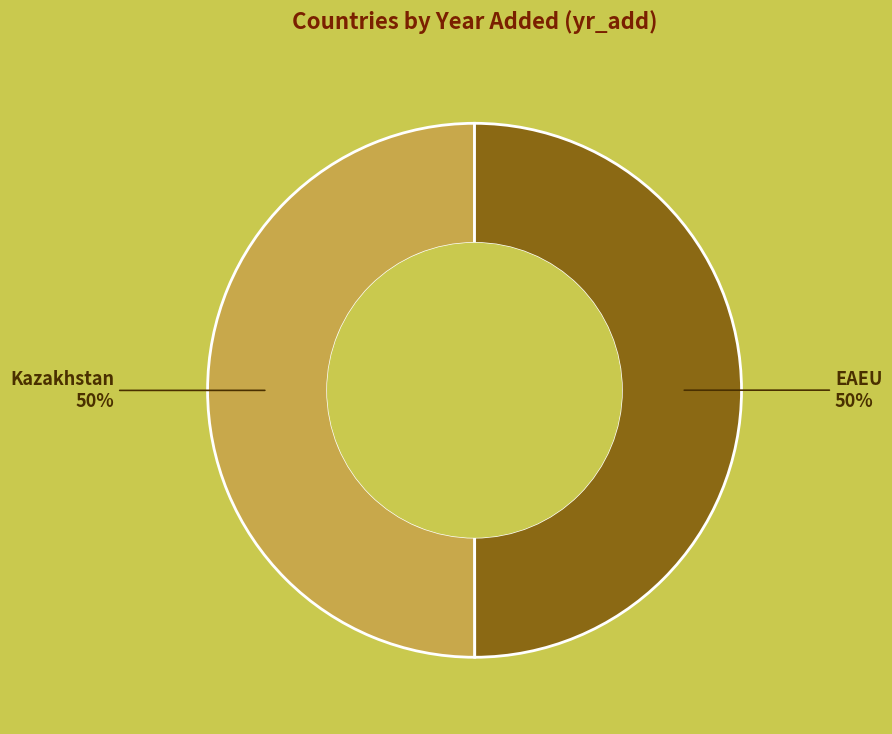

Approximately how many times larger is the value at Kazakhstan compared to EAEU?

1.0